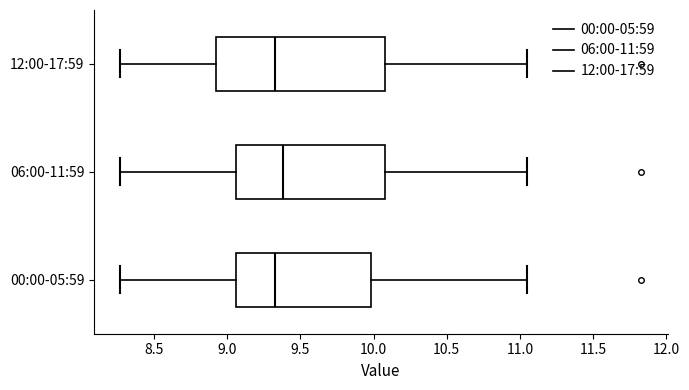

Where does the left whisker of the box for 06:00-11:59 end on the x-axis? The values are not printed on the chart, so give them approximately, as read against the axis.

8.25